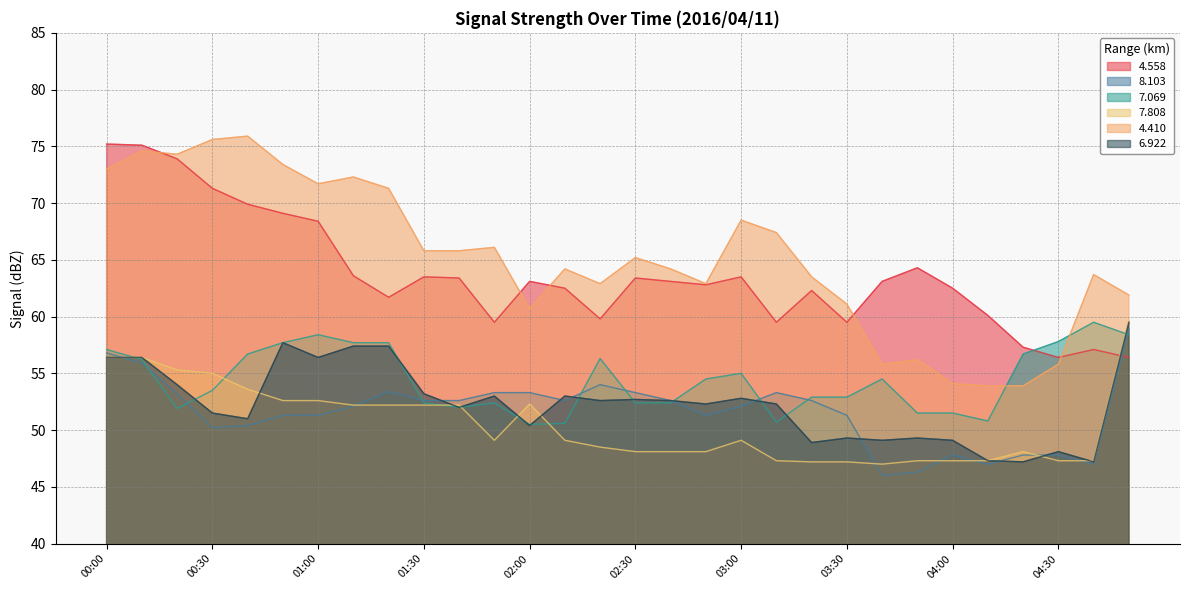

What value does the   6.922 series have at 03:30?

49.3